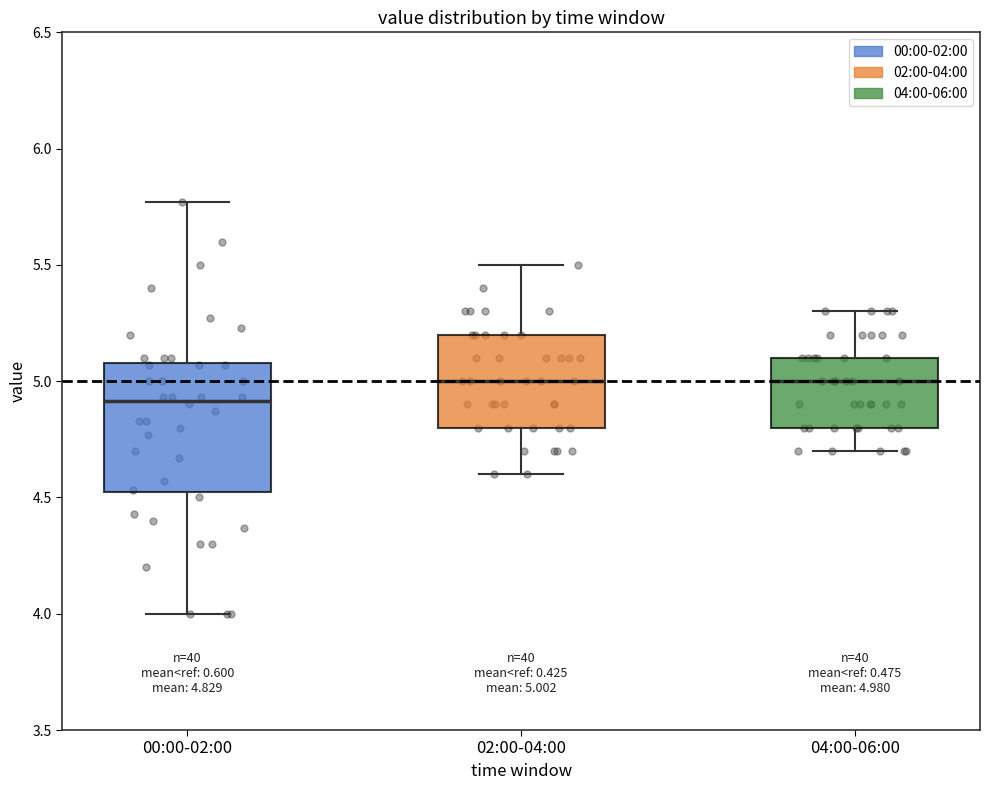

Comparing the boxes themselves (not the whiskers), which one is the tallest?

00:00-02:00